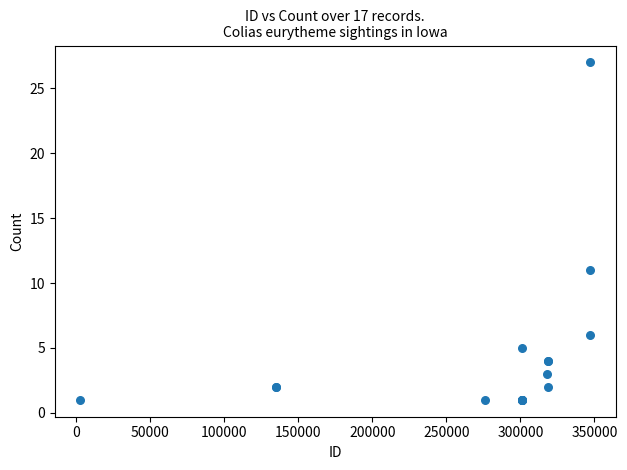

What Y value in the scatter plot is closest to 14?

11